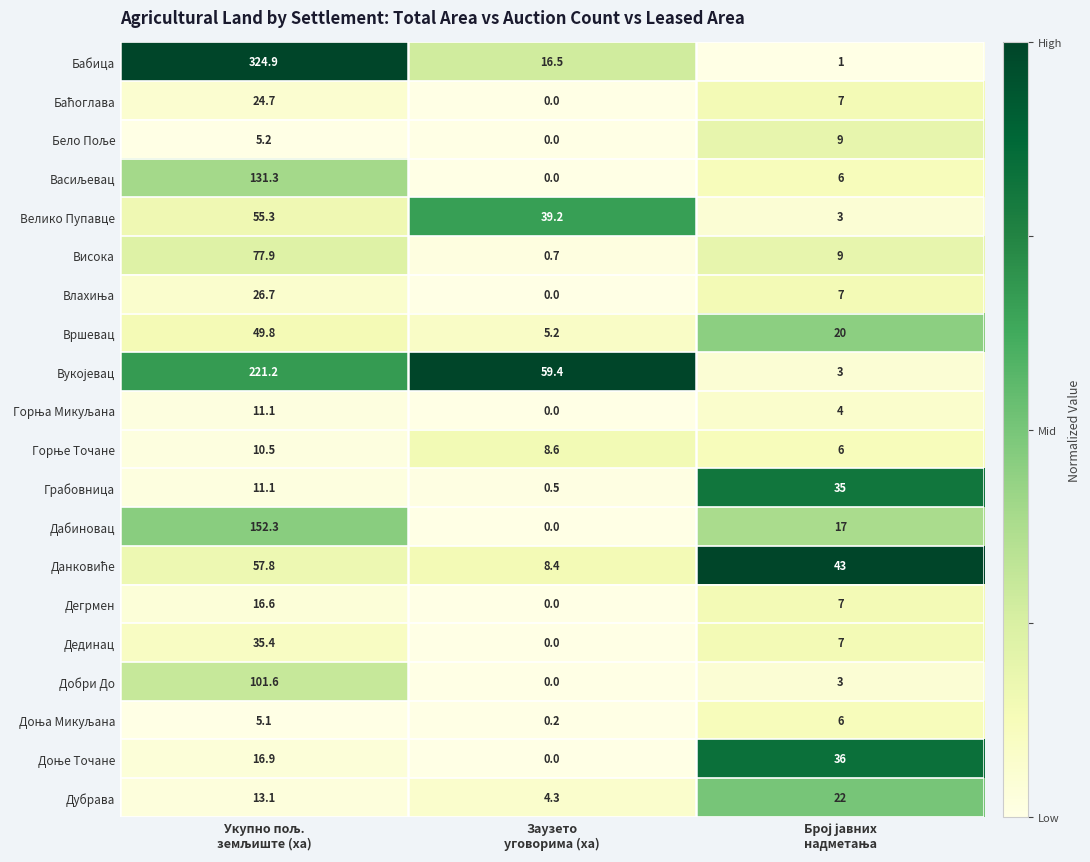

What is the difference between the highest and lowest values at Заузето
уговорима (ха)?

59.4